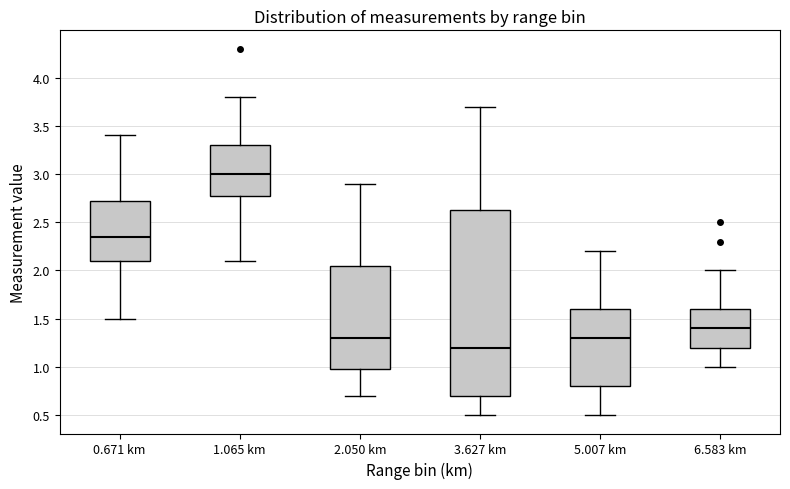

Which box has the highest median line?

1.065 km